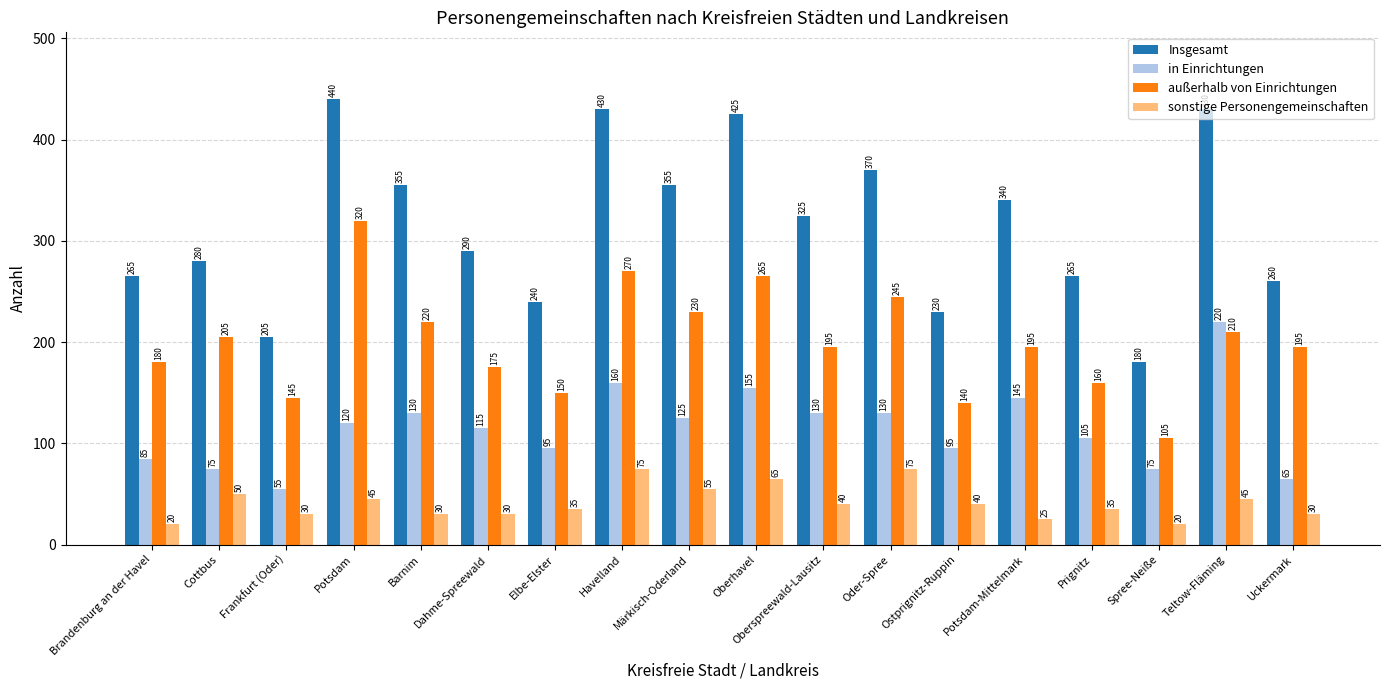

How many distinct data groups are displayed?

4